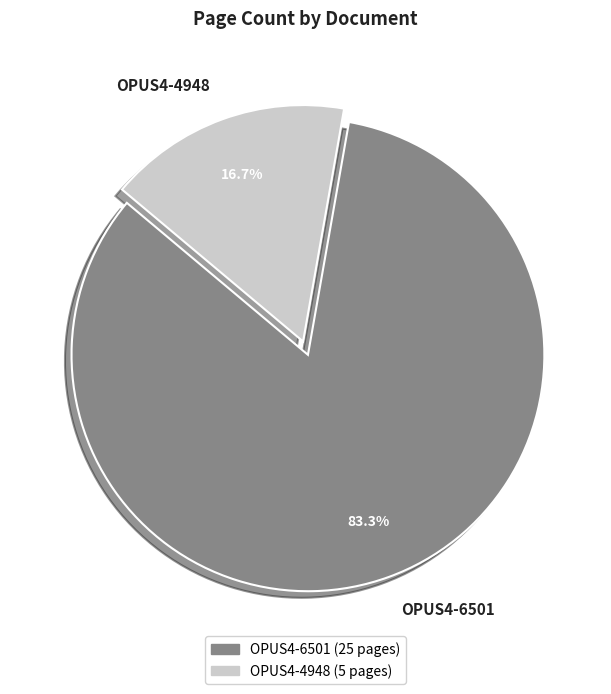

How many slices are in this pie chart?

2